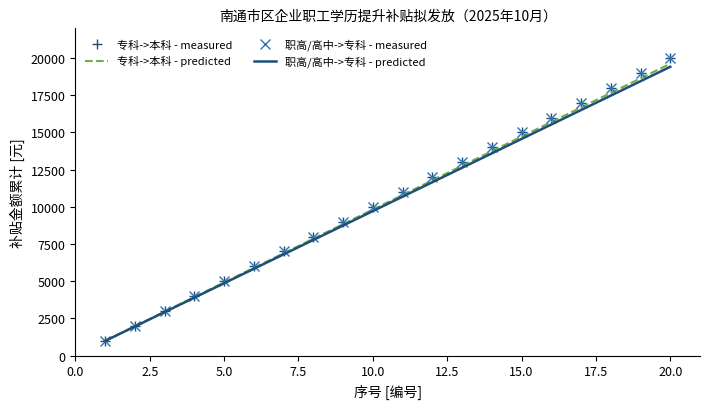

Which series has the largest total across all categories?

专科->本科 - measured